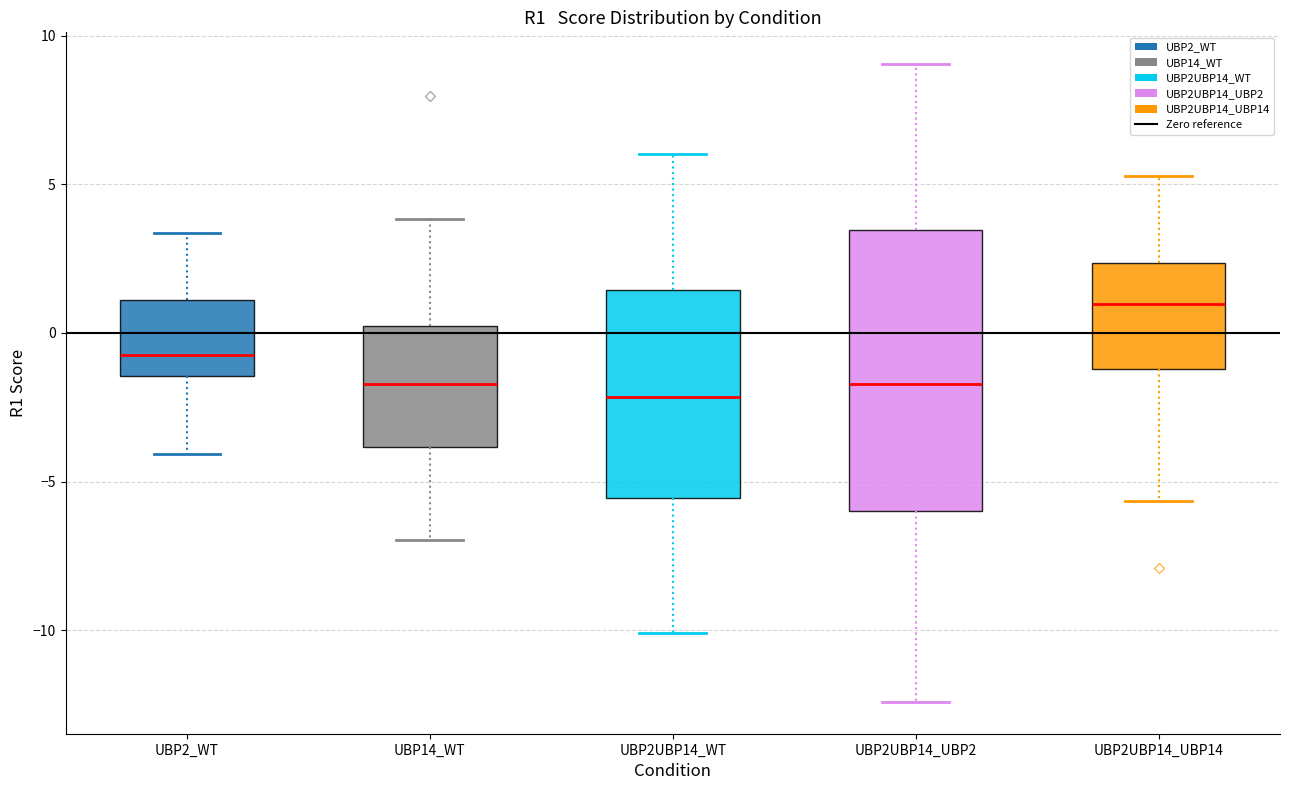

Where does the median line of the box for UBP2UBP14_UBP14 sit on the y-axis? The values are not printed on the chart, so give them approximately, as read against the axis.

1.0